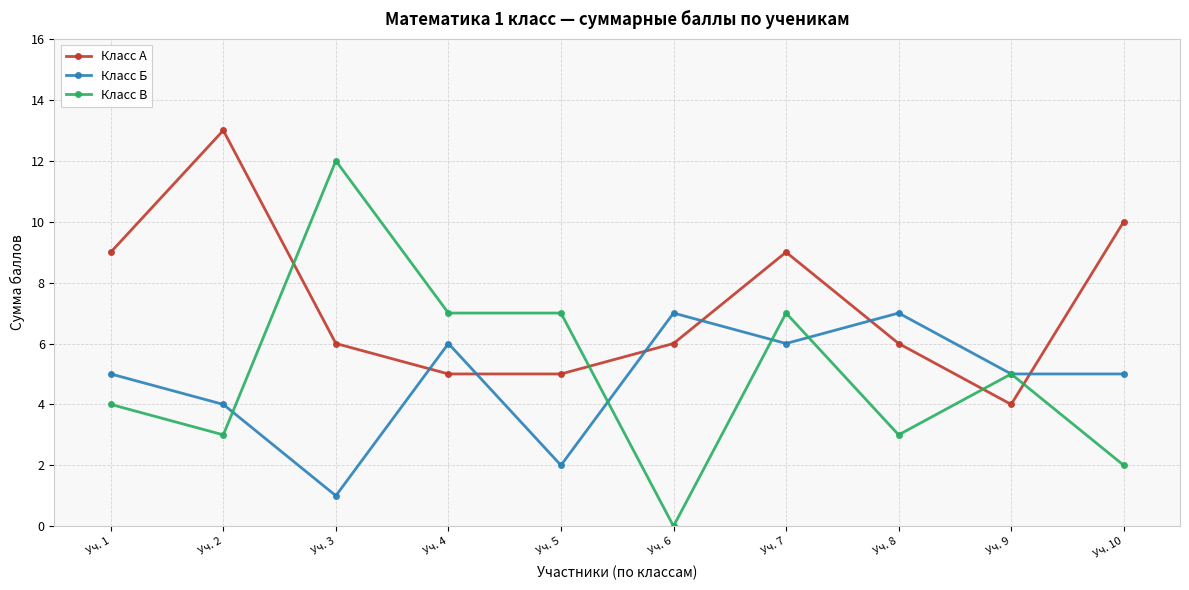

At Уч. 4, list the series in order from smallest to largest.

Класс А, Класс Б, Класс В